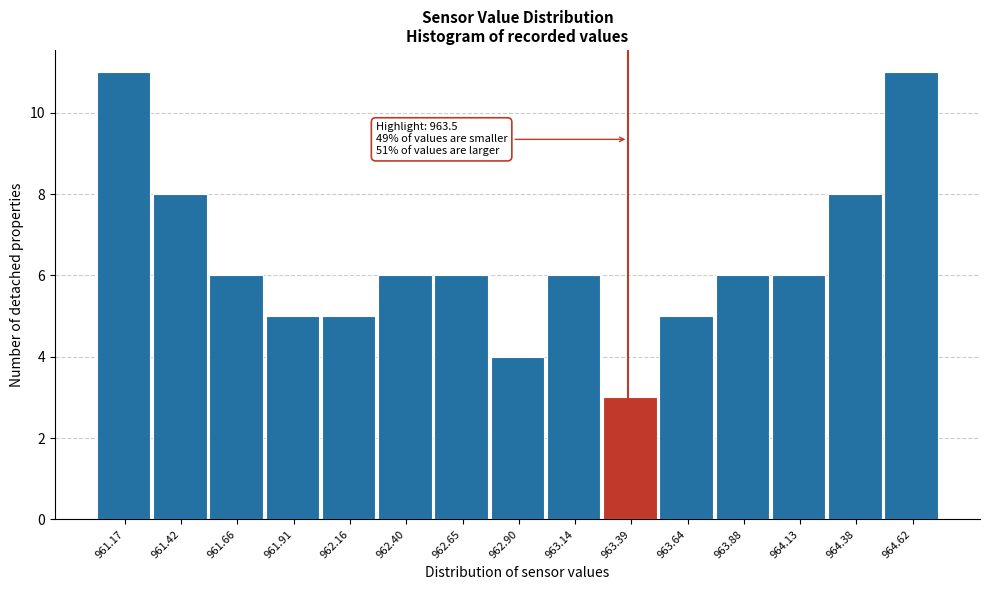

Reading left to right, list all the values displayed in this chart.

961.17=11	961.42=8	961.66=6	961.91=5	962.16=5	962.40=6	962.65=6	962.90=4	963.14=6	963.39=3	963.64=5	963.88=6	964.13=6	964.38=8	964.62=11